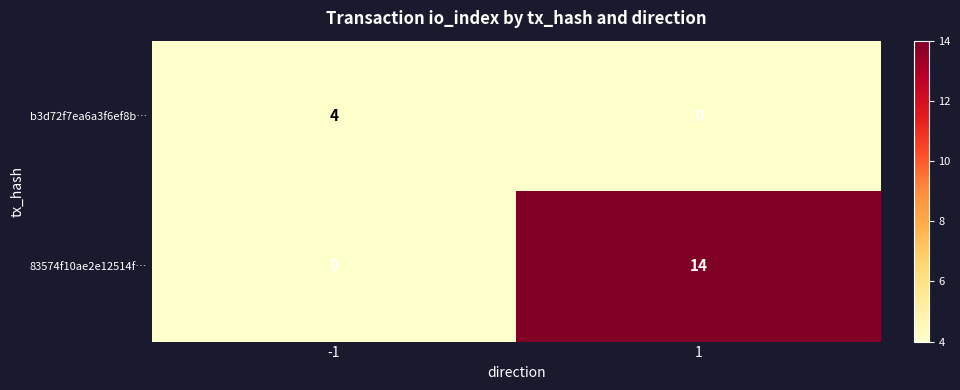

What is the difference between the 83574f10ae2e12514f… values at 1 and -1?

14